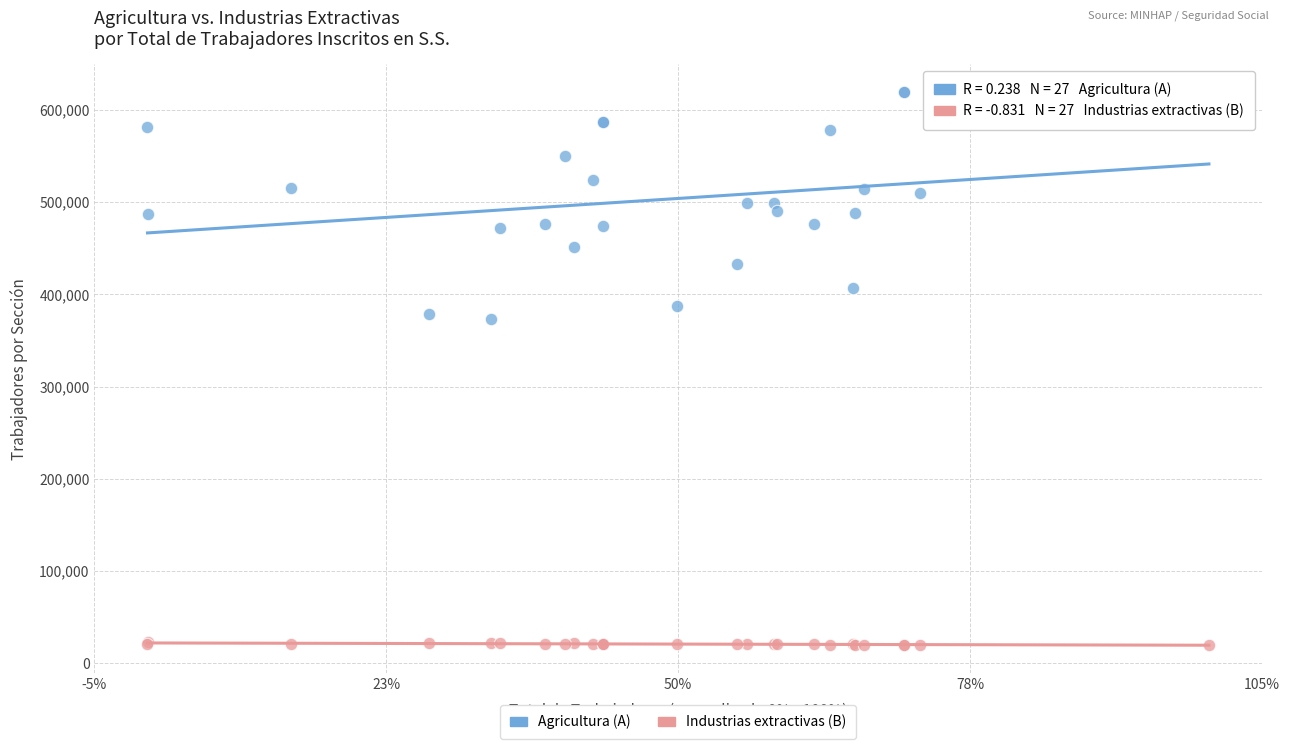

Which series contains the lowest Y value?

Industrias extractivas (B)